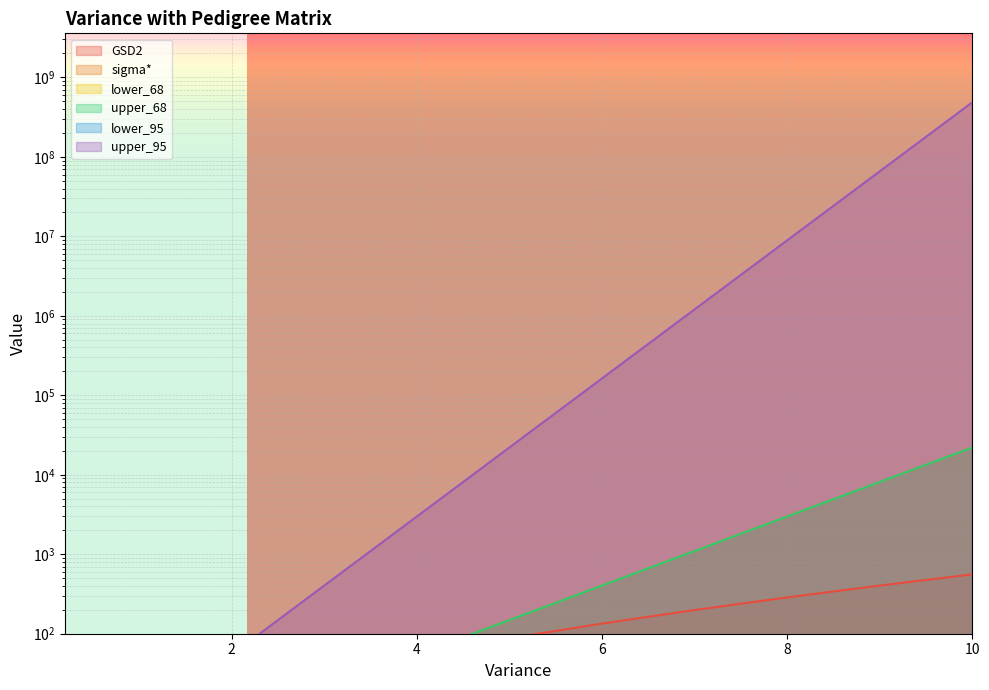

Reading right to left, list all the values displayed in this chart.

GSD2: 558.1	403.4	286.2	198.6	134.2	87.5	54.6	31.9	16.9	7.4	4.1	2.4
sigma*: 22026.5	8103.1	2981.0	1096.6	403.4	148.4	54.6	20.1	7.4	2.7	1.6	1.2
lower_68: 0.0	0.0	0.0	0.0	0.0	0.0	0.0	0.0	0.1	0.4	0.6	0.8
upper_68: 22026.5	8103.1	2981.0	1096.6	403.4	148.4	54.6	20.1	7.4	2.7	1.6	1.2
lower_95: 0.0	0.0	0.0	0.0	0.0	0.0	0.0	0.0	0.0	0.1	0.4	0.7
upper_95: 485165195.4	65659969.1	8886110.5	1202604.3	162754.8	22026.5	2981.0	403.4	54.6	7.4	2.7	1.5